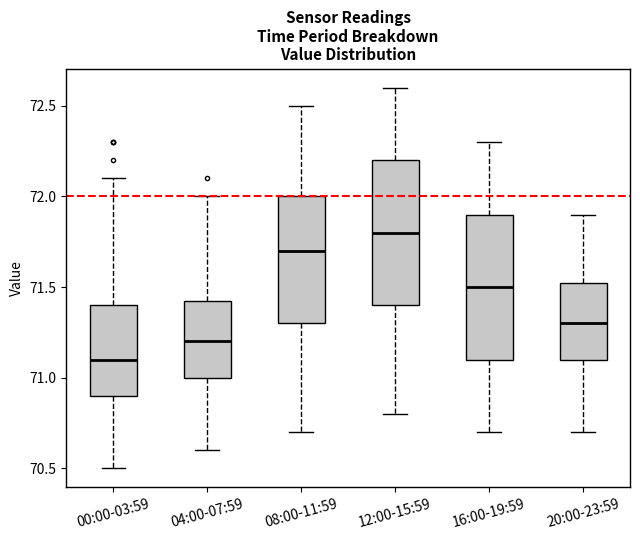

Reading left to right, read every box against the y-axis: the position of its median line, the range the box covers, and the ends of its whiskers. The values are not printed on the chart, so give them approximately, as read against the axis.

00:00-03:59: median 71.10, box 70.90 to 71.40, whiskers 70.50 to 72.10
04:00-07:59: median 71.20, box 71.00 to 71.45, whiskers 70.60 to 72.00
08:00-11:59: median 71.70, box 71.30 to 72.00, whiskers 70.70 to 72.50
12:00-15:59: median 71.80, box 71.40 to 72.20, whiskers 70.80 to 72.60
16:00-19:59: median 71.50, box 71.10 to 71.90, whiskers 70.70 to 72.30
20:00-23:59: median 71.30, box 71.10 to 71.55, whiskers 70.70 to 71.90